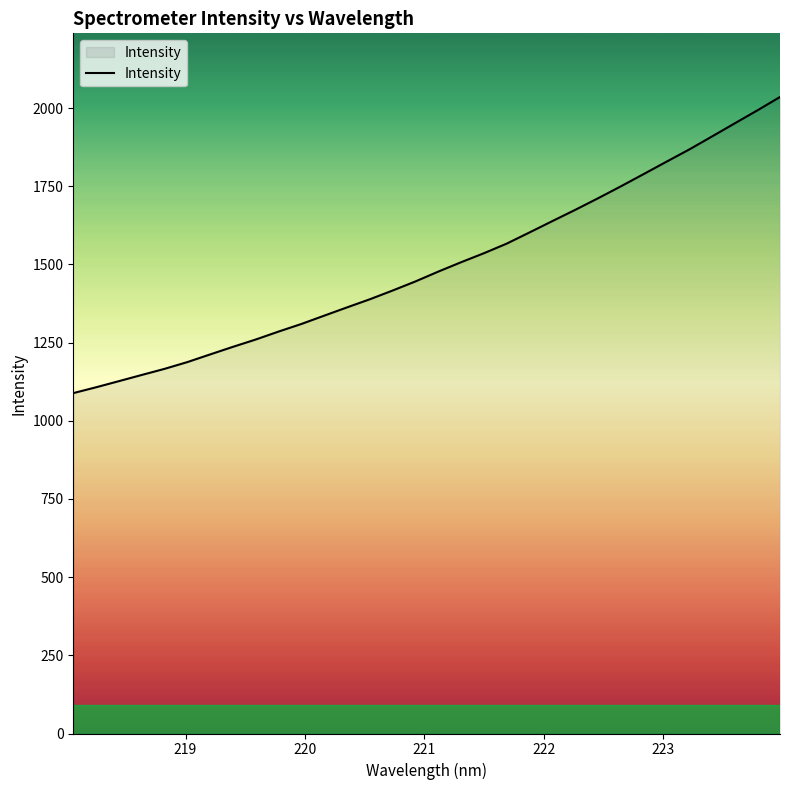

Reading right to left, what are all the values shown in this chart?

2035.5	1992.5	1950.7	1908.7	1867.1	1828.0	1788.5	1749.4	1711.2	1674.3	1638.4	1602.3	1566.5	1535.8	1507.1	1477.1	1445.7	1416.7	1388.7	1362.7	1336.3	1309.7	1285.4	1260.0	1236.6	1212.3	1187.8	1166.1	1146.6	1126.8	1107.2	1088.5